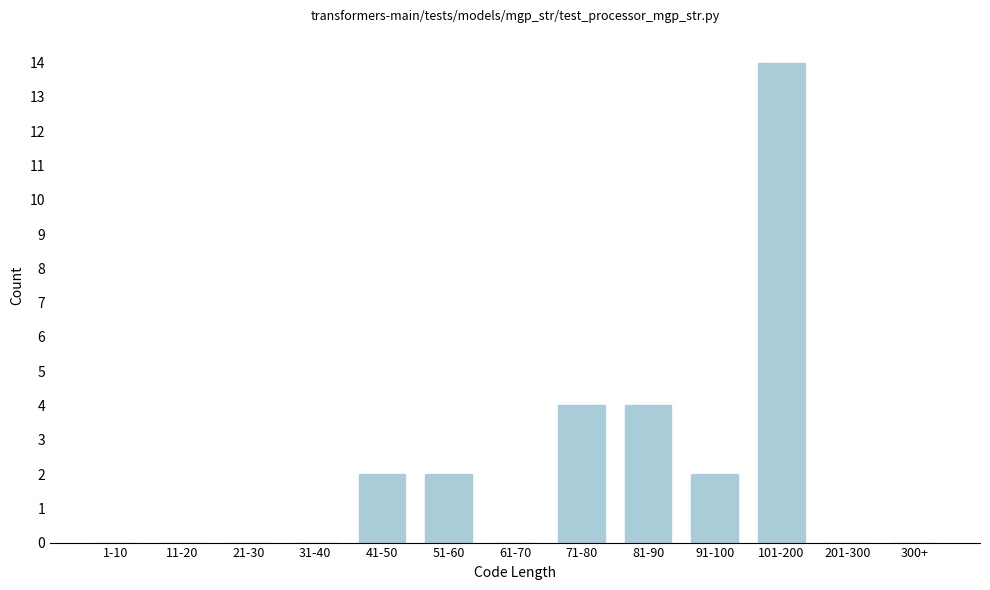

Reading left to right, what are all the values shown in this chart?

1-10=0	11-20=0	21-30=0	31-40=0	41-50=2	51-60=2	61-70=0	71-80=4	81-90=4	91-100=2	101-200=14	201-300=0	300+=0